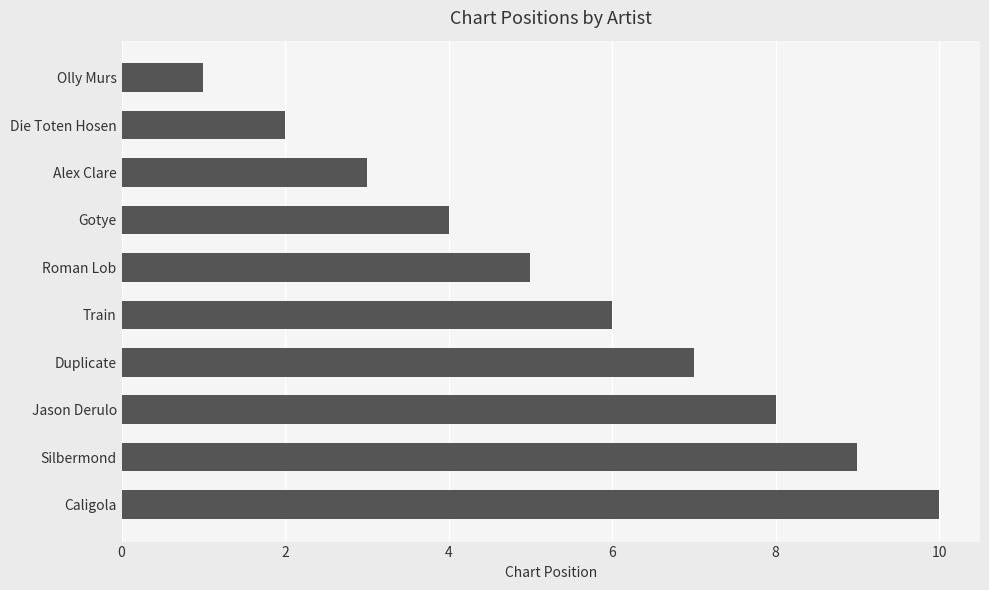

Which label corresponds to the largest value in the chart?

Caligola